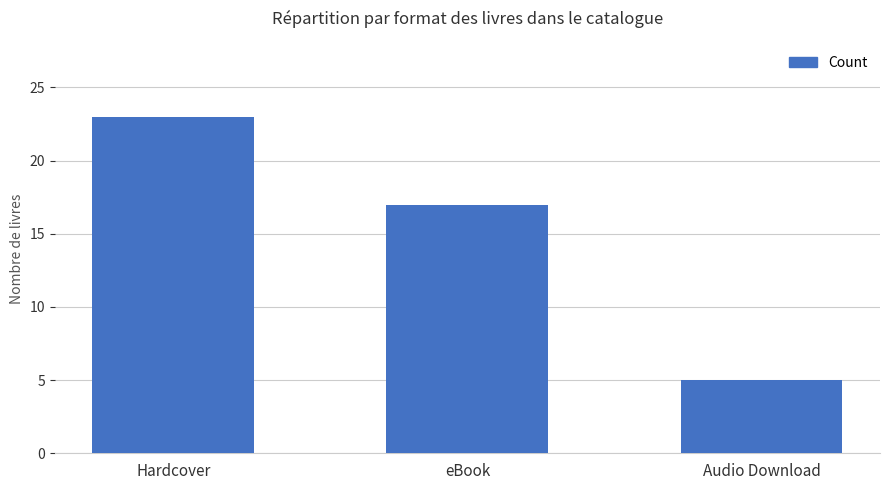

Reading left to right, extract all data points from this chart.

Hardcover=23	eBook=17	Audio Download=5